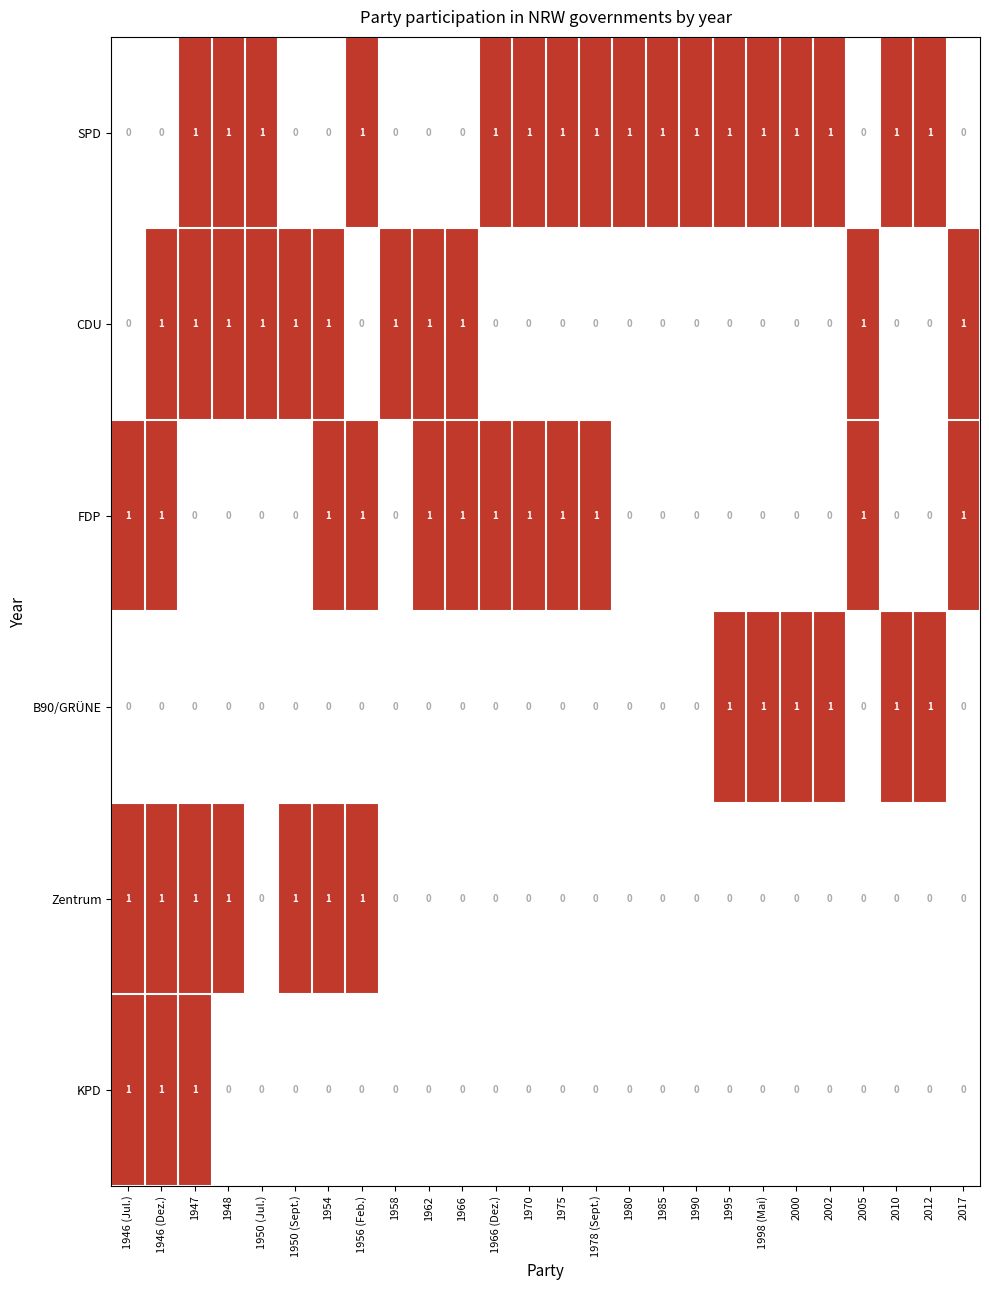

Is it true that Zentrum equals 1 at 2005?

False